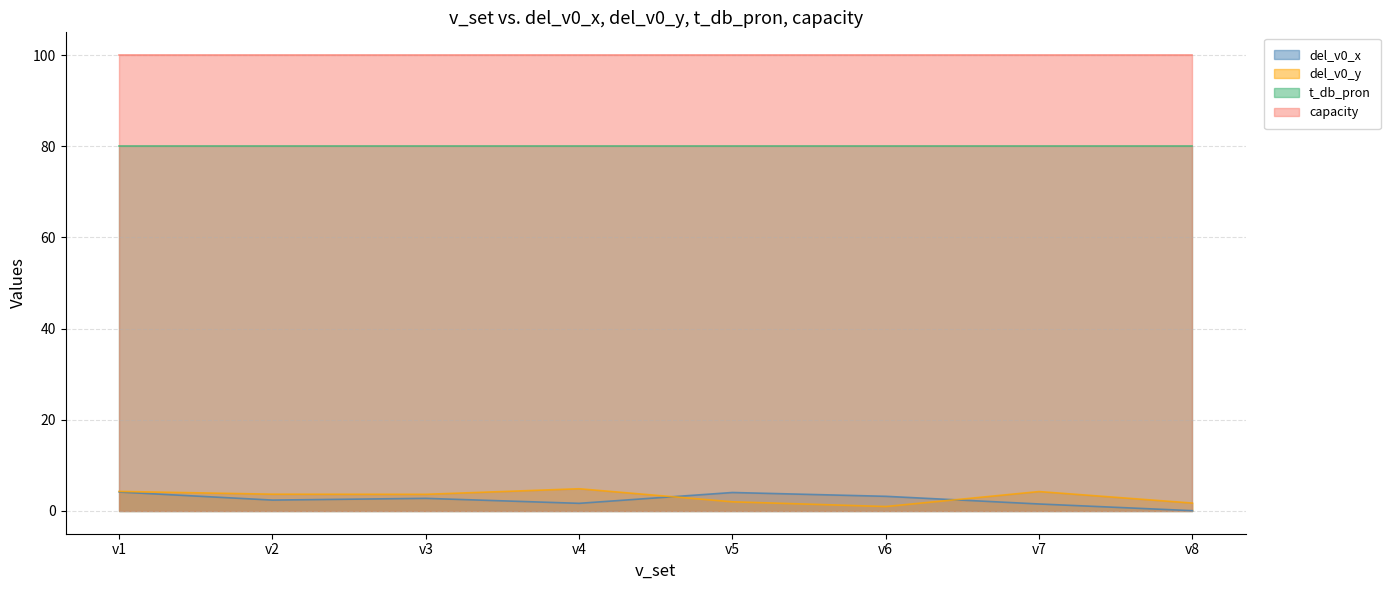

What is the value of the del_v0_x point at the 4th from the left?

1.7